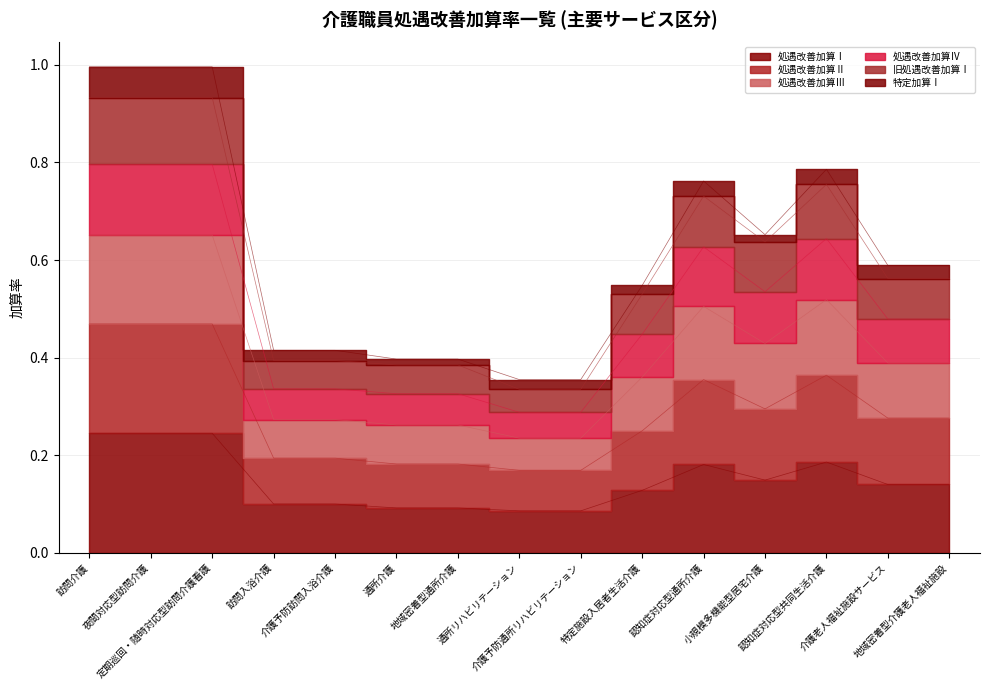

At which category is the sum across all series the highest?

訪問介護